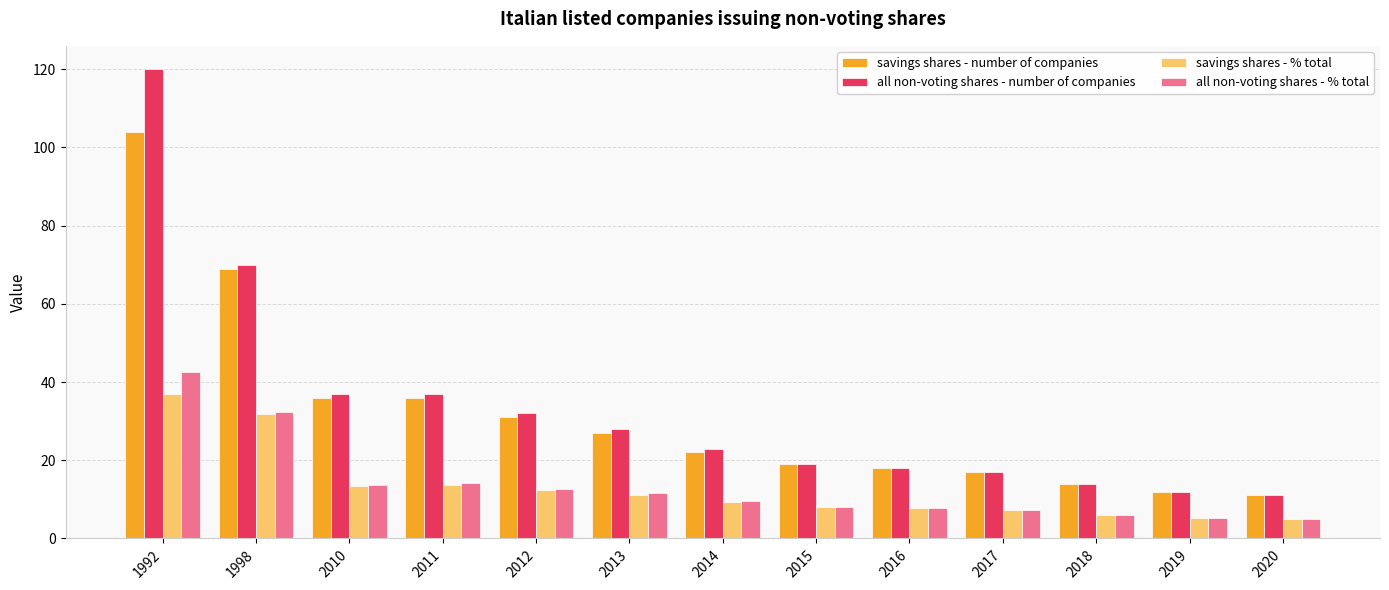

True or false: all non-voting shares - number of companies has a value of 119.5 at 1998.

False